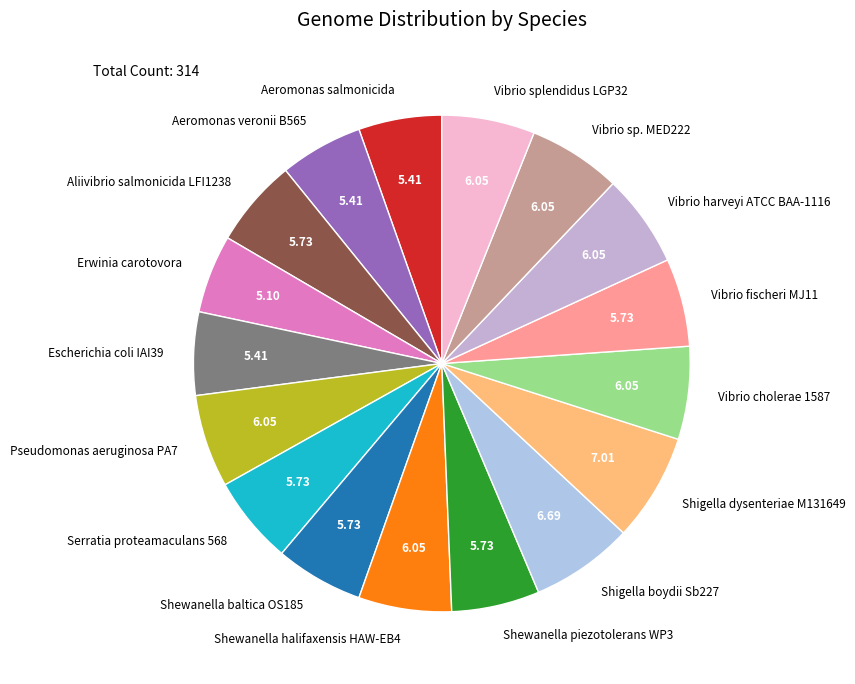

Which has a higher value, Vibrio cholerae 1587 or Aeromonas salmonicida?

Vibrio cholerae 1587